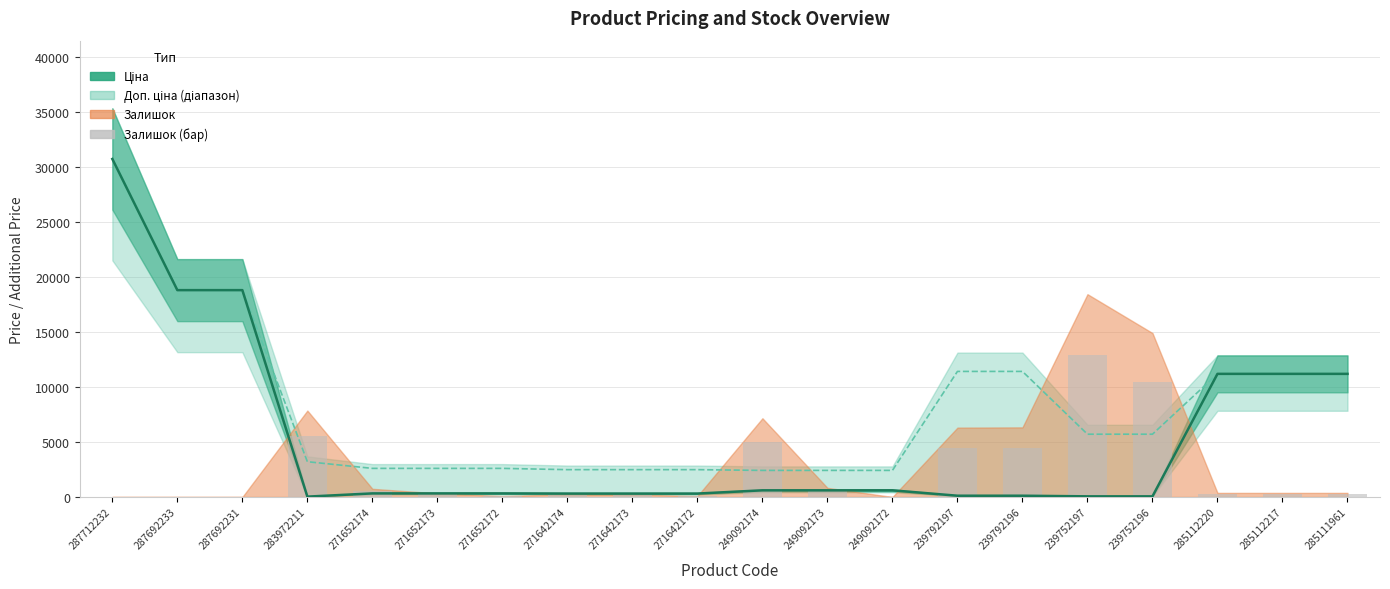

What is the value of the 14th bar from the left?

4412.4